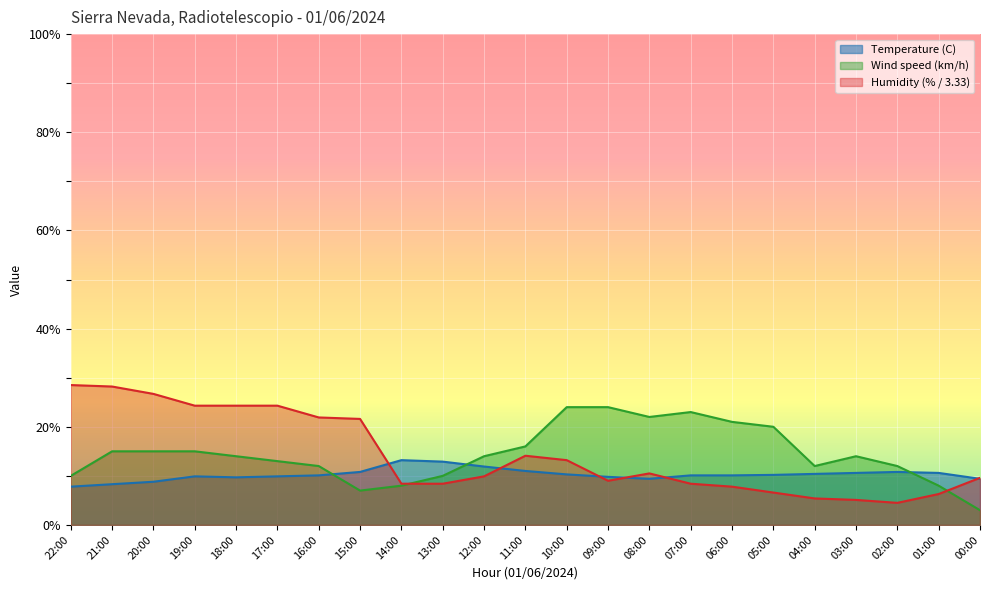

At which category does Temperature (C) reach its first local peak?

19:00